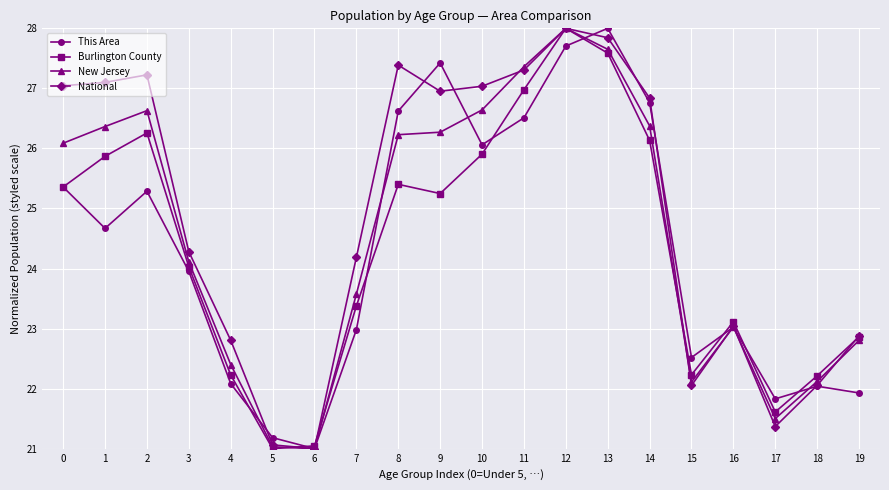

What is the value of the New Jersey point at the 12th from the left?

27.4